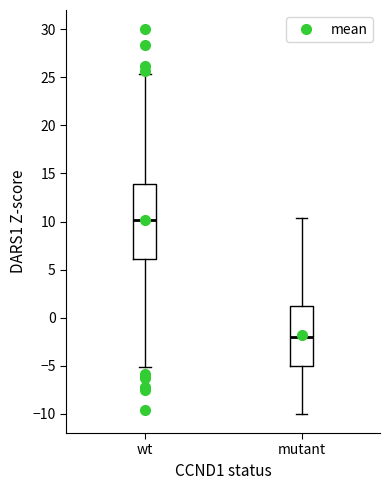

Reading left to right, read every box against the y-axis: the position of its median line, the range the box covers, and the ends of its whiskers. The values are not printed on the chart, so give them approximately, as read against the axis.

wt: median 10.0, box 6.0 to 14.0, whiskers -5.0 to 25.5
mutant: median -2.0, box -5.0 to 1.0, whiskers -10.0 to 10.5